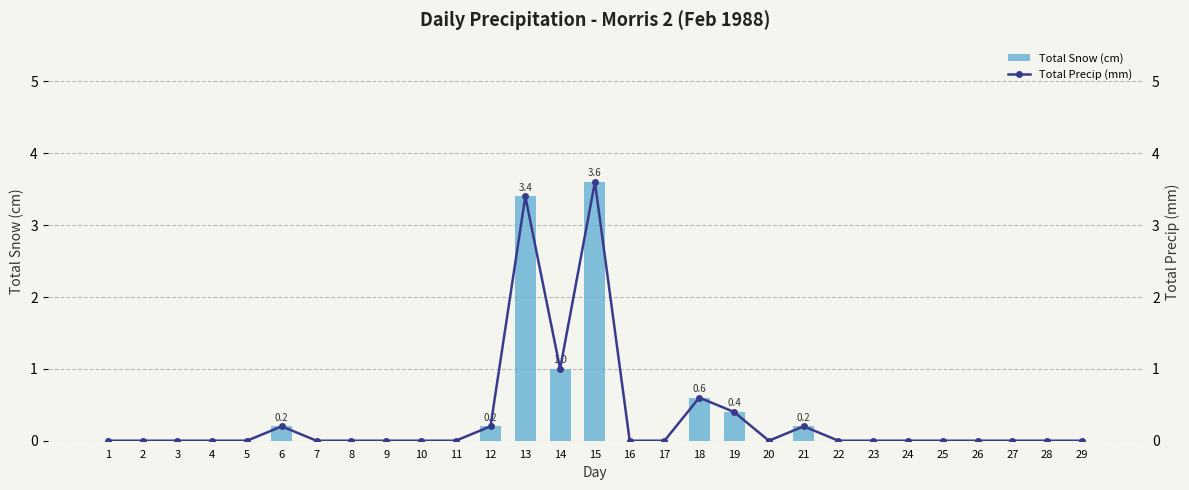

What is the maximum value for Total Snow (cm)?

3.6